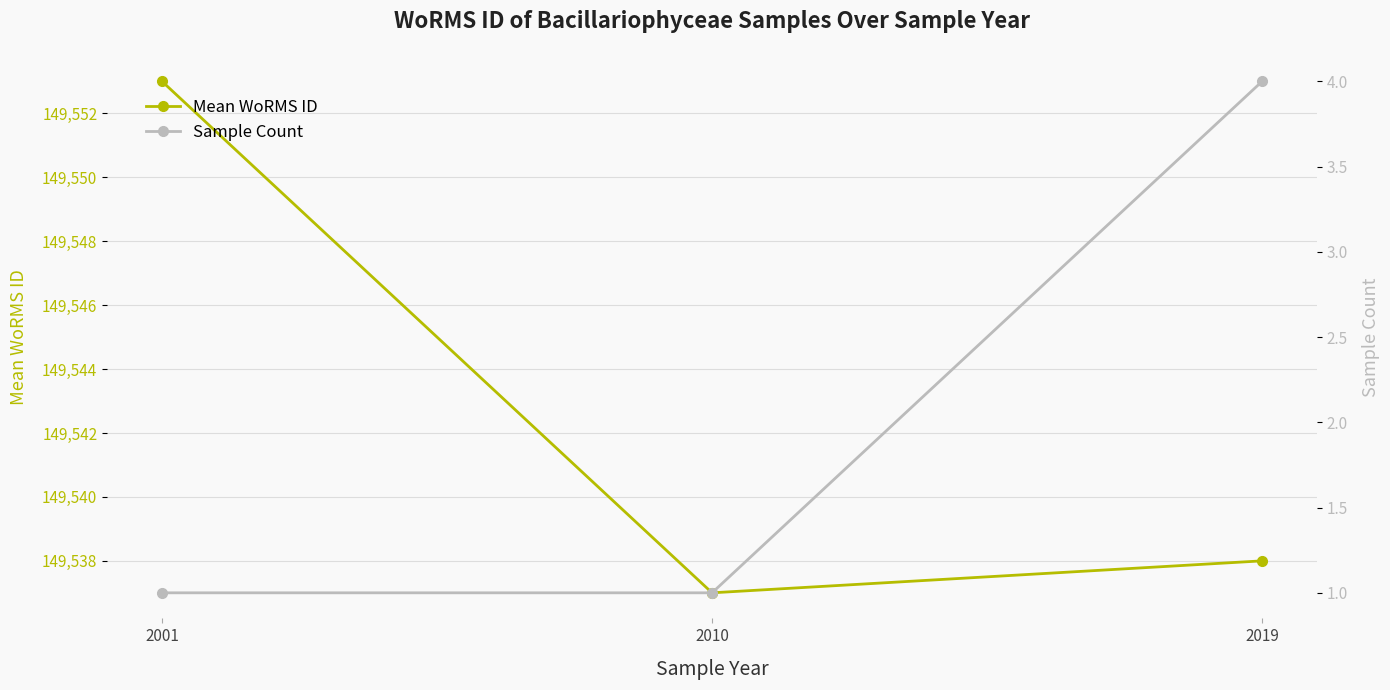

Rank the categories by Sample Count value from highest to lowest.

2019, 2001, 2010